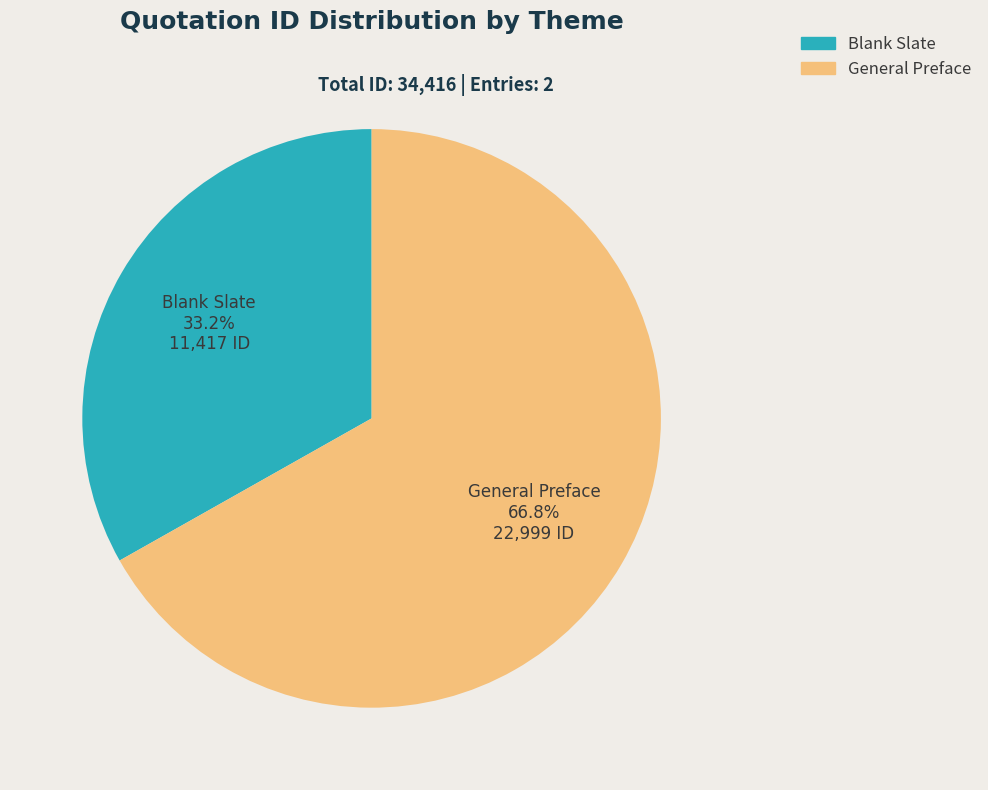

To the nearest percent, what portion does General Preface represent?

67%